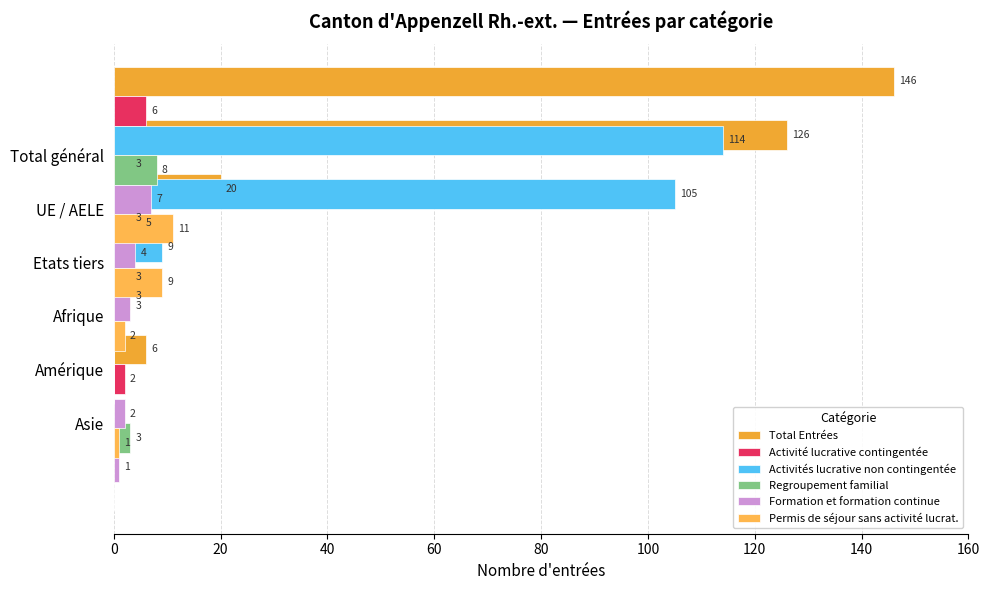

Count the Activité lucrative contingentée values in the range 0 to 3.

5